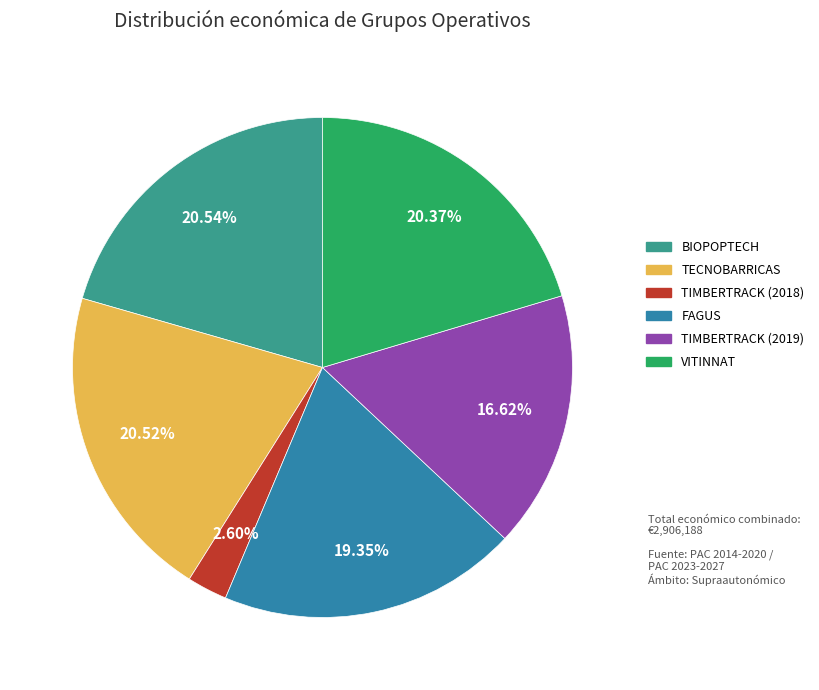

Approximately how many times larger is the value at BIOPOPTECH compared to TIMBERTRACK (2019)?

1.2